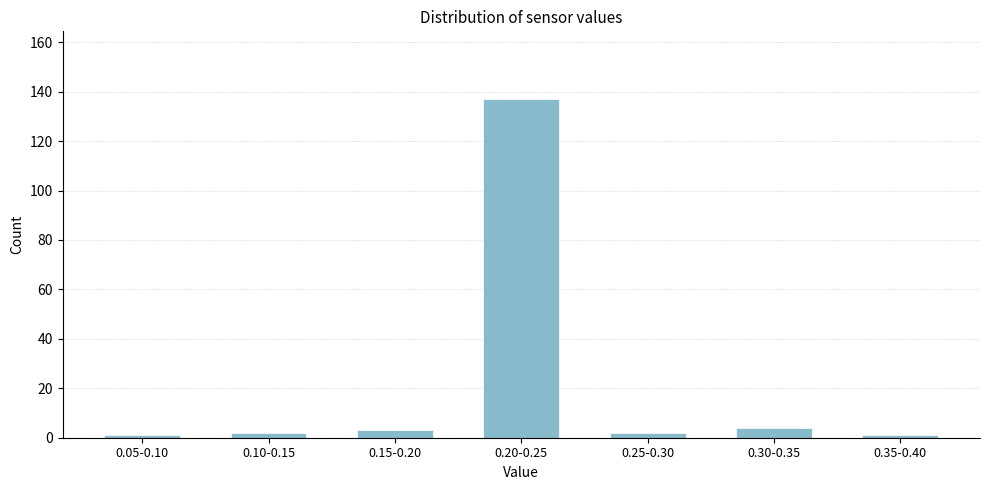

Reading right to left, what are all the values shown in this chart?

0.35-0.40=1	0.30-0.35=4	0.25-0.30=2	0.20-0.25=137	0.15-0.20=3	0.10-0.15=2	0.05-0.10=1